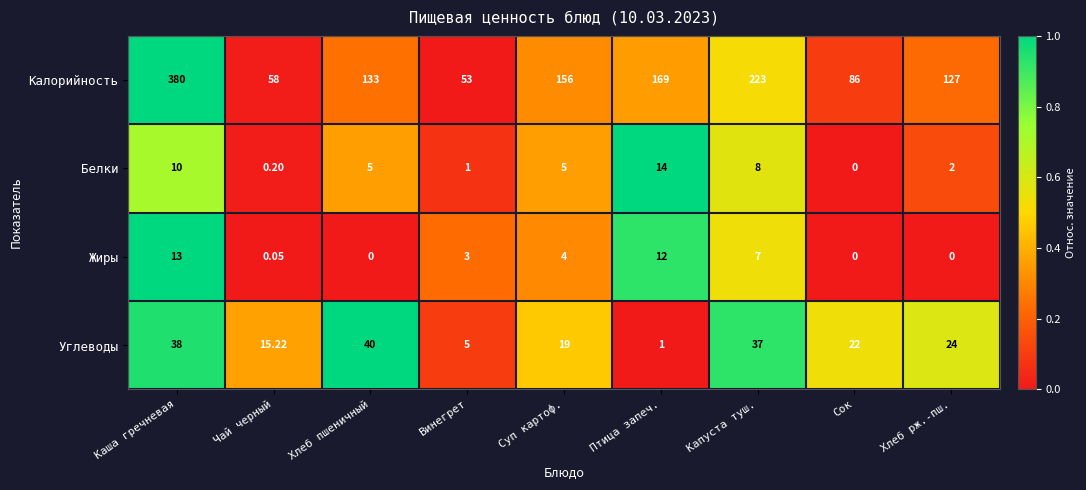

What is the total value across all series at Каша гречневая?

441.0